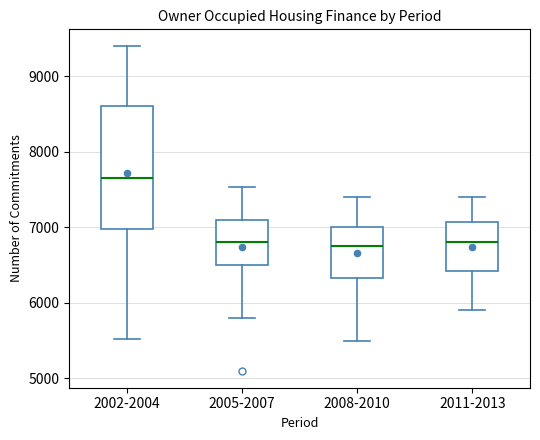

Where does the upper whisker of the box for 2002-2004 end on the y-axis? The values are not printed on the chart, so give them approximately, as read against the axis.

9400